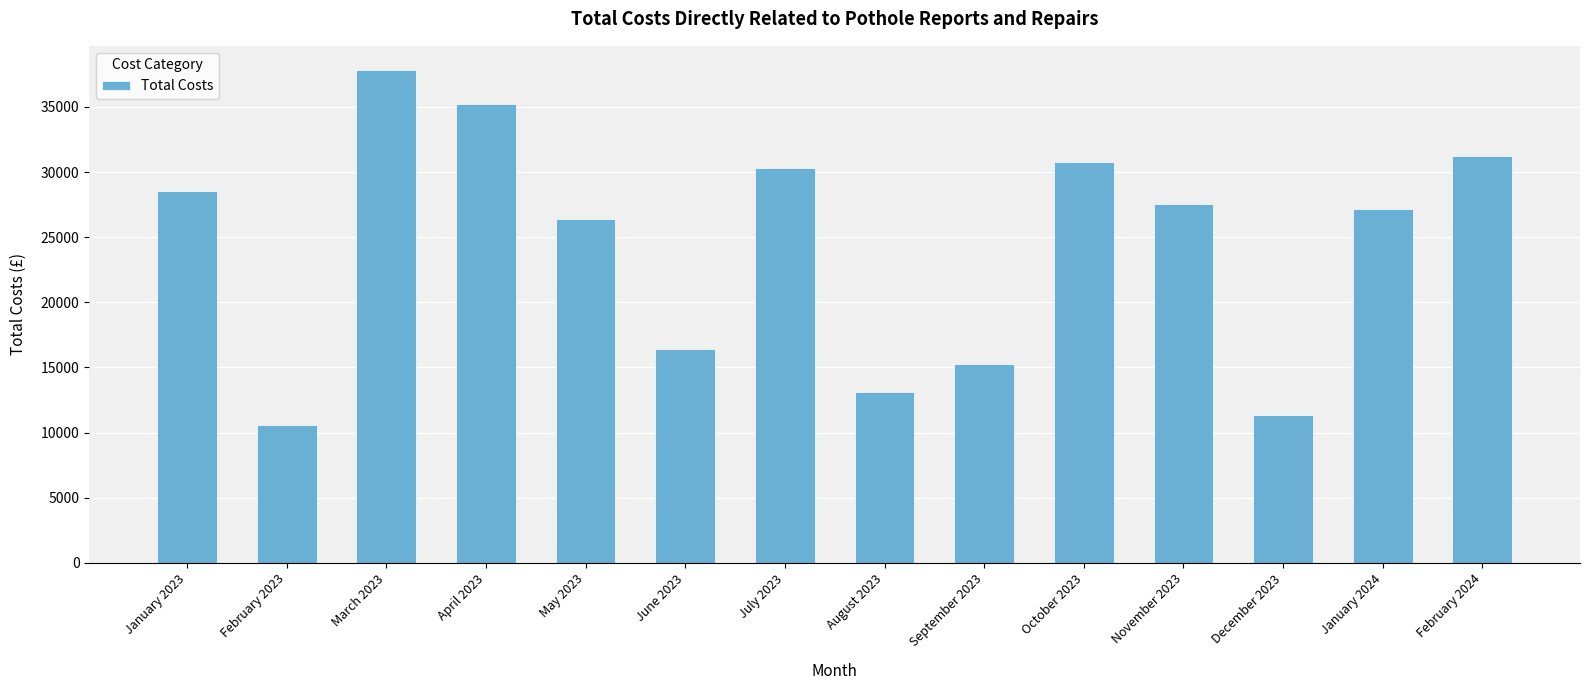

What is the difference between the maximum and minimum values?

27217.5